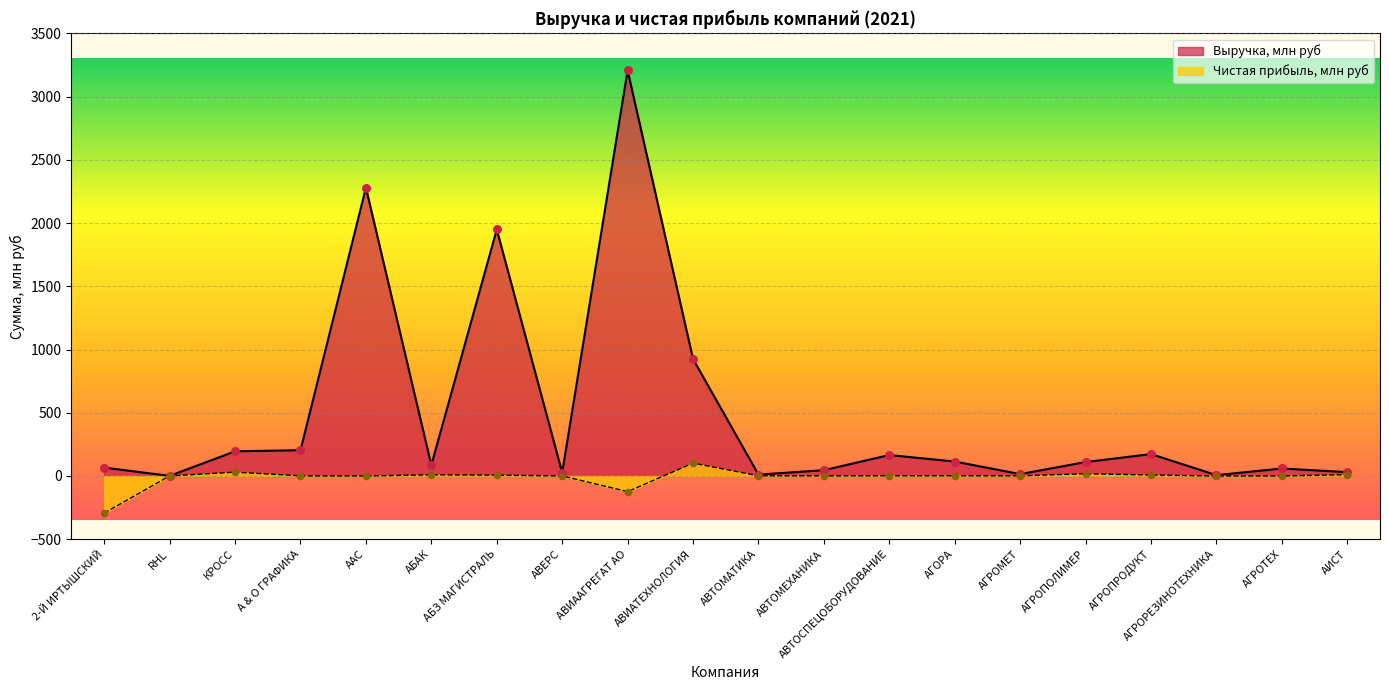

What are all the series names shown in the legend?

Выручка, млн руб, Чистая прибыль, млн руб